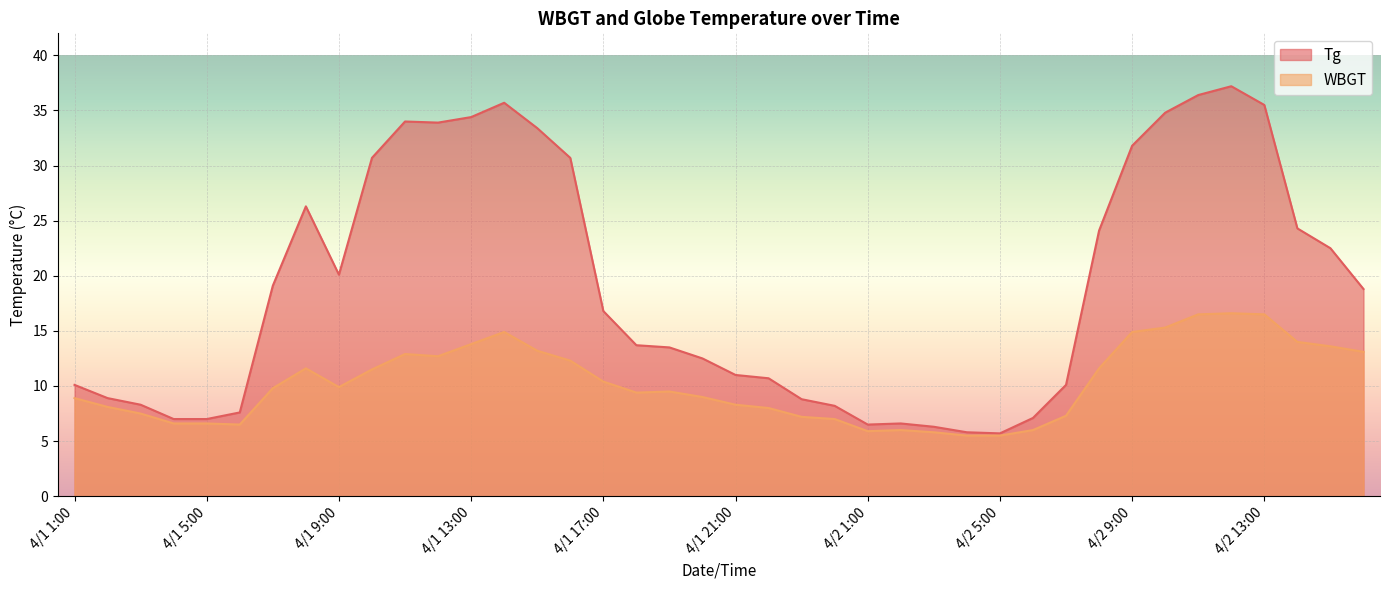

Reading left to right, transcribe all the data shown in this chart.

Tg: 10.1	8.9	8.3	7.0	7.0	7.6	19.1	26.3	20.1	30.7	34.0	33.9	34.4	35.7	33.4	30.7	16.8	13.7	13.5	12.5	11.0	10.7	8.8	8.2	6.5	6.6	6.3	5.8	5.7	7.1	10.1	24.1	31.8	34.8	36.4	37.2	35.5	24.3	22.5	18.8
WBGT: 8.9	8.1	7.5	6.6	6.6	6.5	9.8	11.6	9.9	11.5	12.9	12.7	13.8	14.9	13.2	12.3	10.4	9.4	9.5	9.0	8.3	8.0	7.2	7.0	5.9	6.0	5.8	5.5	5.5	6.0	7.3	11.6	14.9	15.3	16.5	16.6	16.5	14.0	13.6	13.1